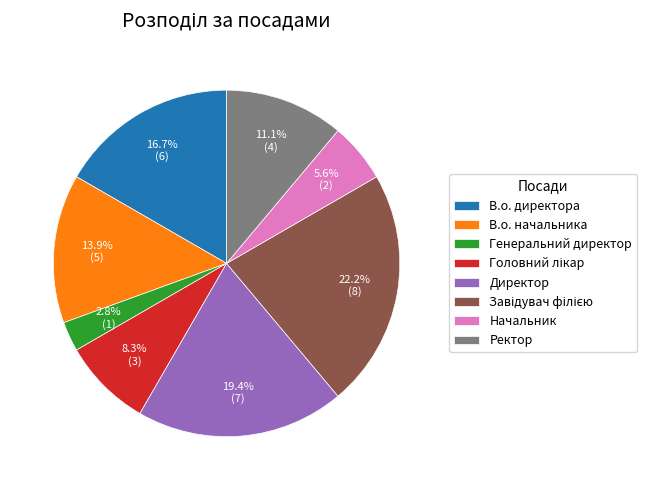

How many segments does this pie chart have?

8